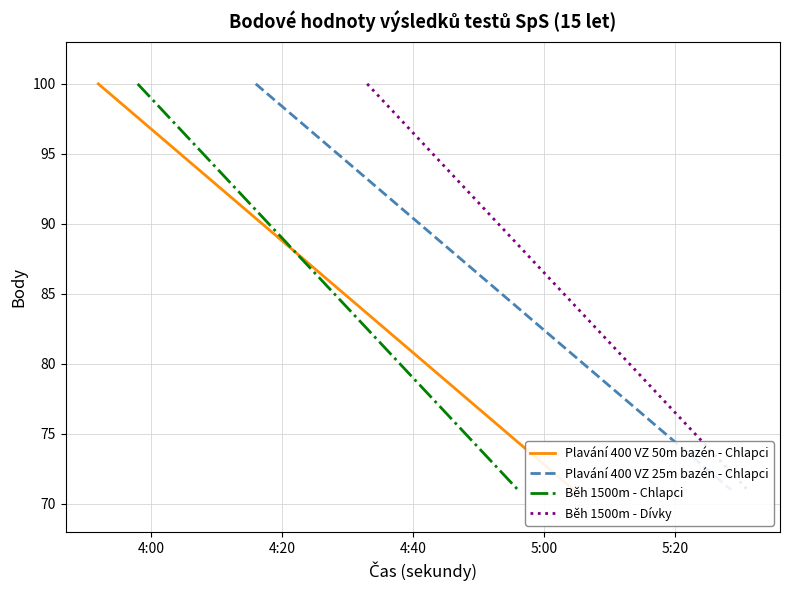

What is the value of the Běh 1500m - Dívky point at the 22nd from the left?

79